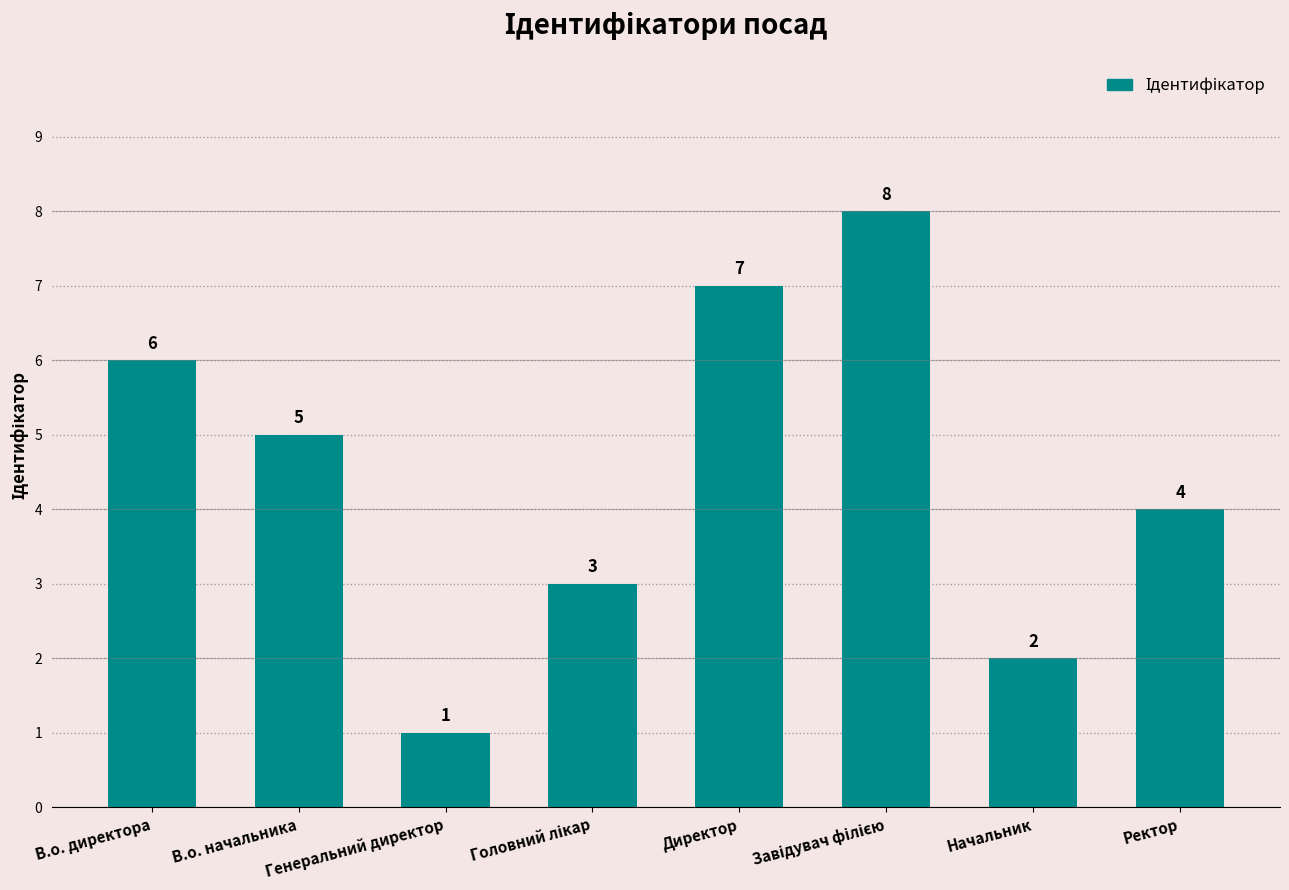

What is the difference between the maximum and minimum values?

7